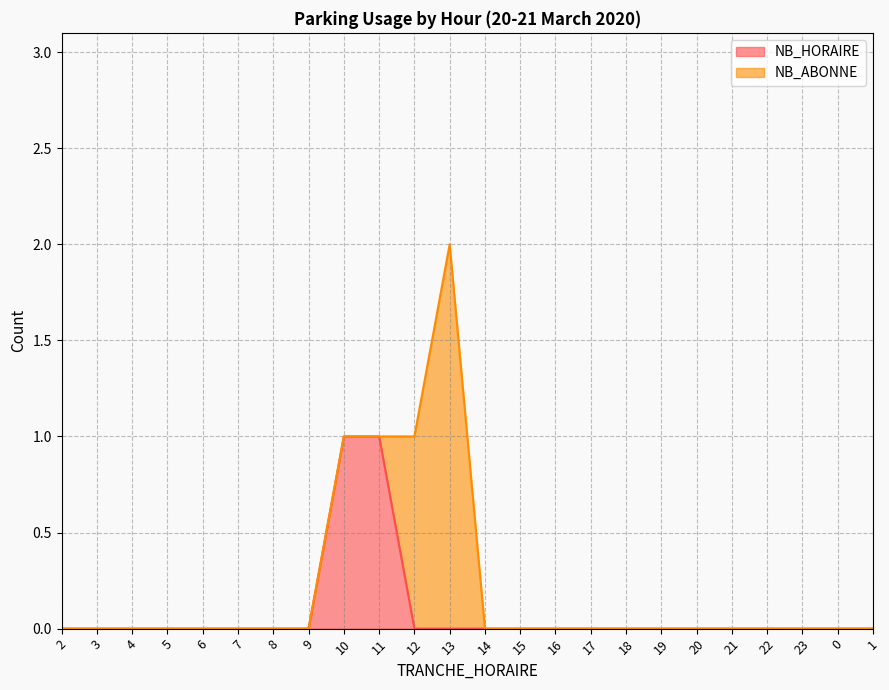

Which label corresponds to the smallest value in the chart?

2